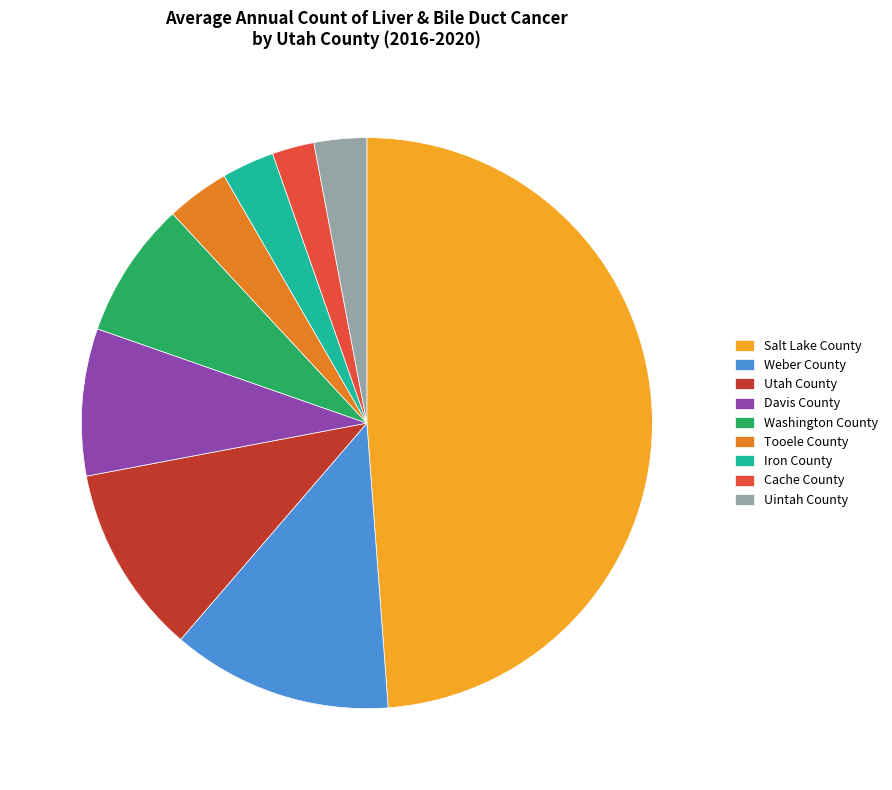

Which has a higher value, Tooele County or Salt Lake County?

Salt Lake County